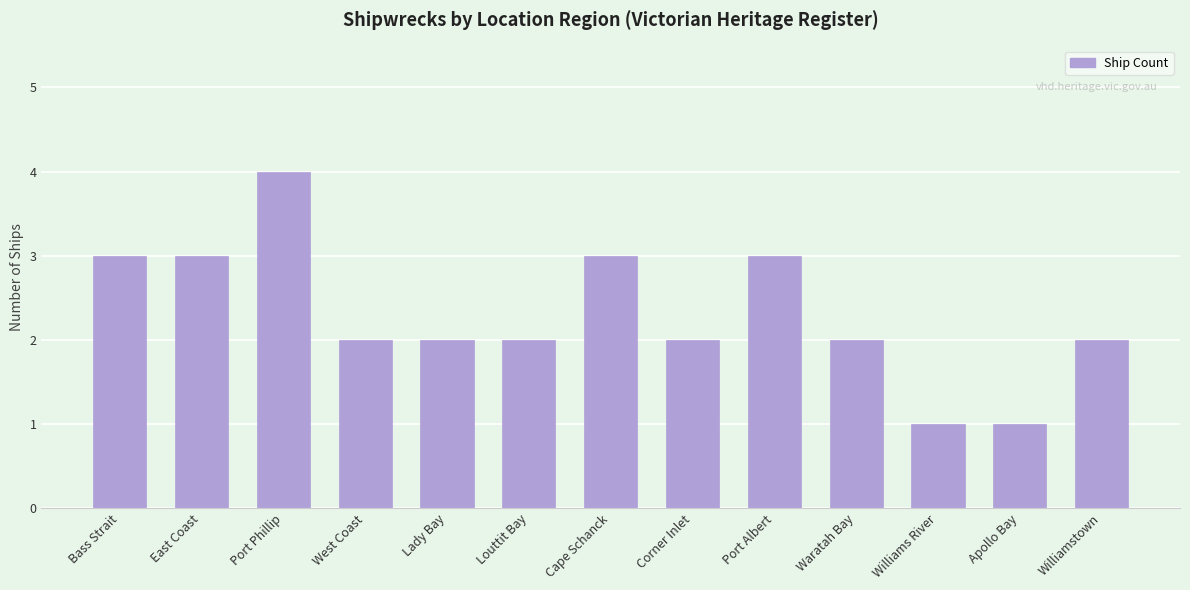

What is the value of the 8th bar from the left?

2